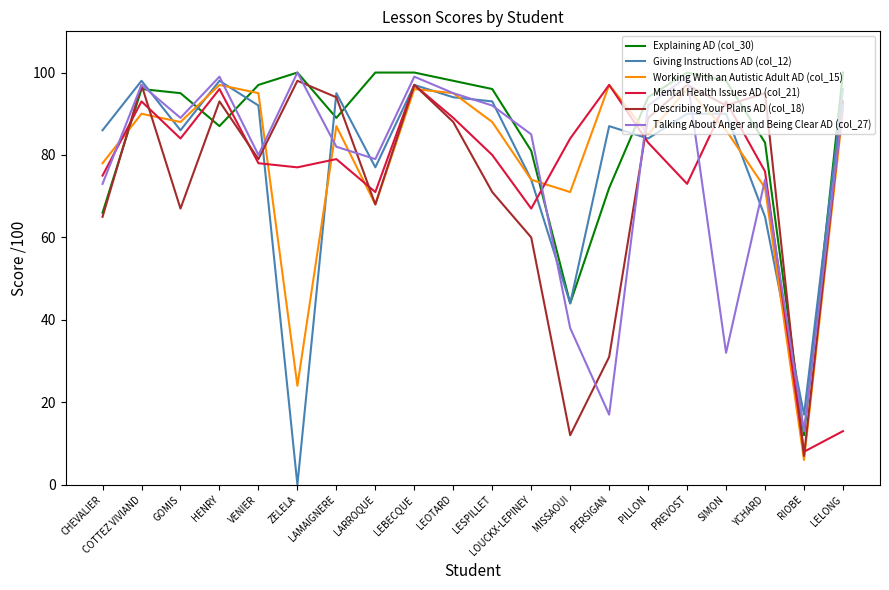

What is the sum of the Working With an Autistic Adult AD (col_15) values at CHEVALIER and HENRY?

175